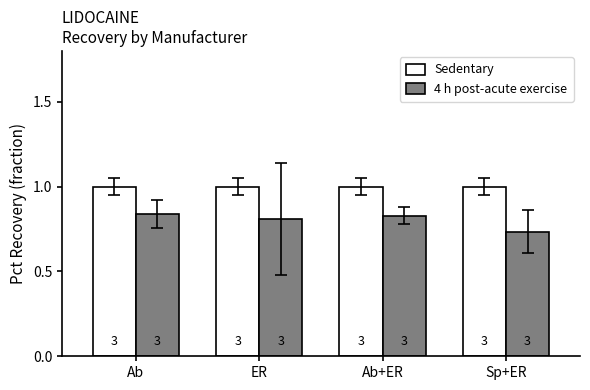

What are all the series names shown in the legend?

Sedentary, 4 h post-acute exercise